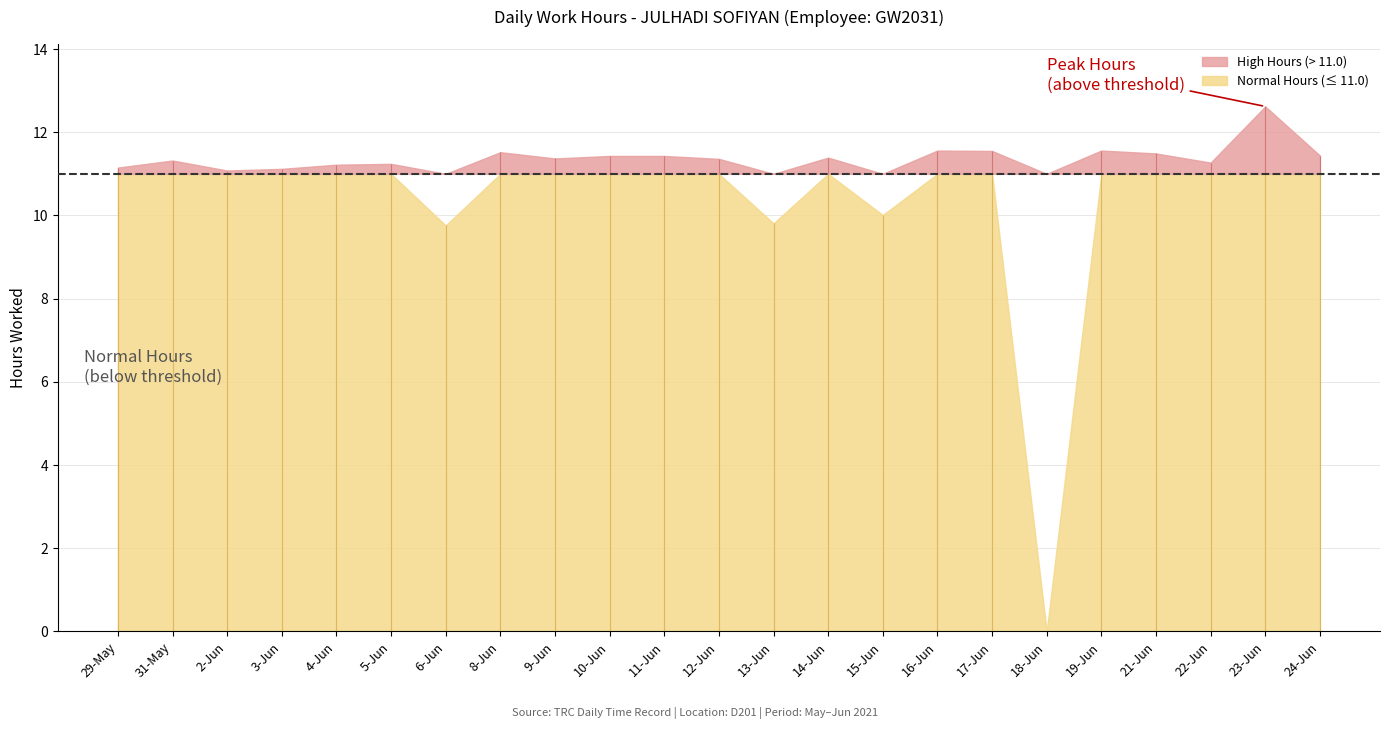

How many points are lower than both their immediate neighbors (excluding endpoints)?

7